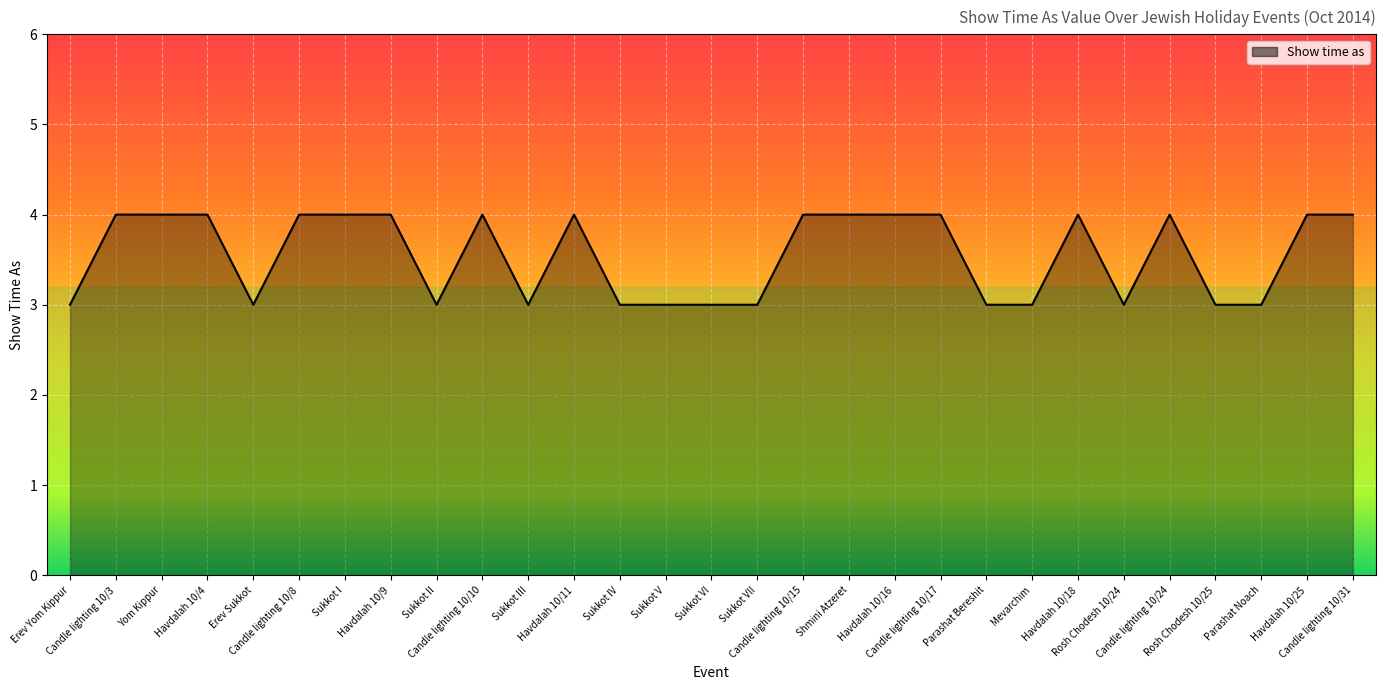

What is the greatest value displayed?

4